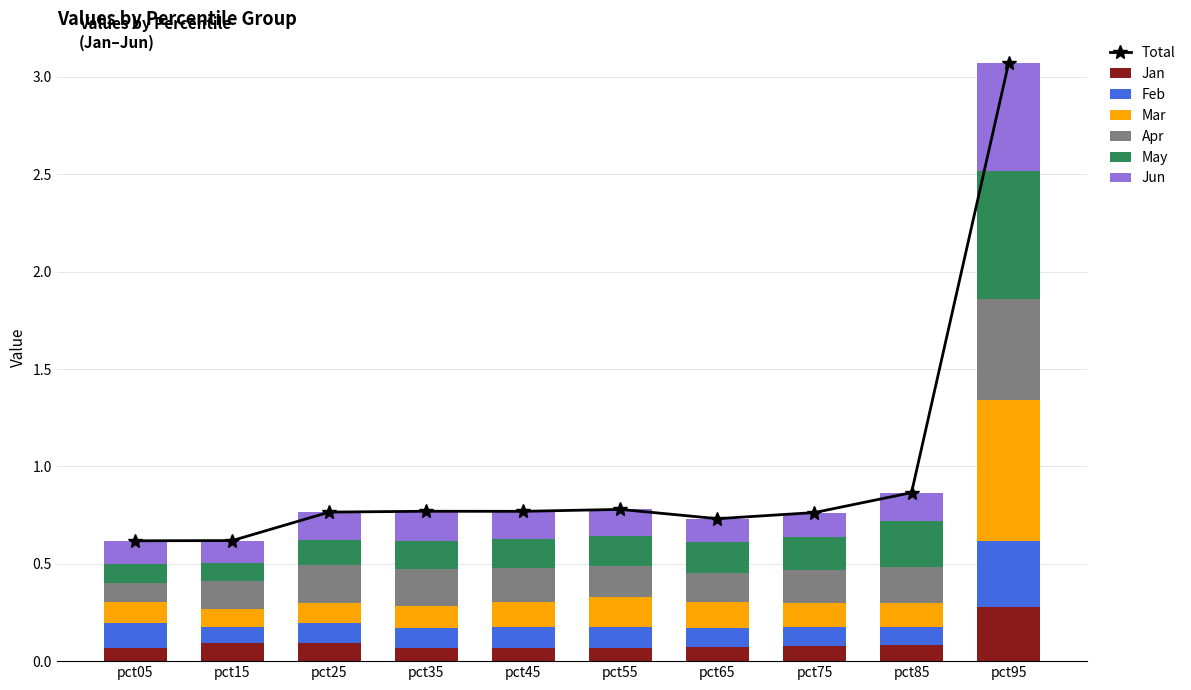

What is the difference between the highest and lowest values at pct15?

0.1